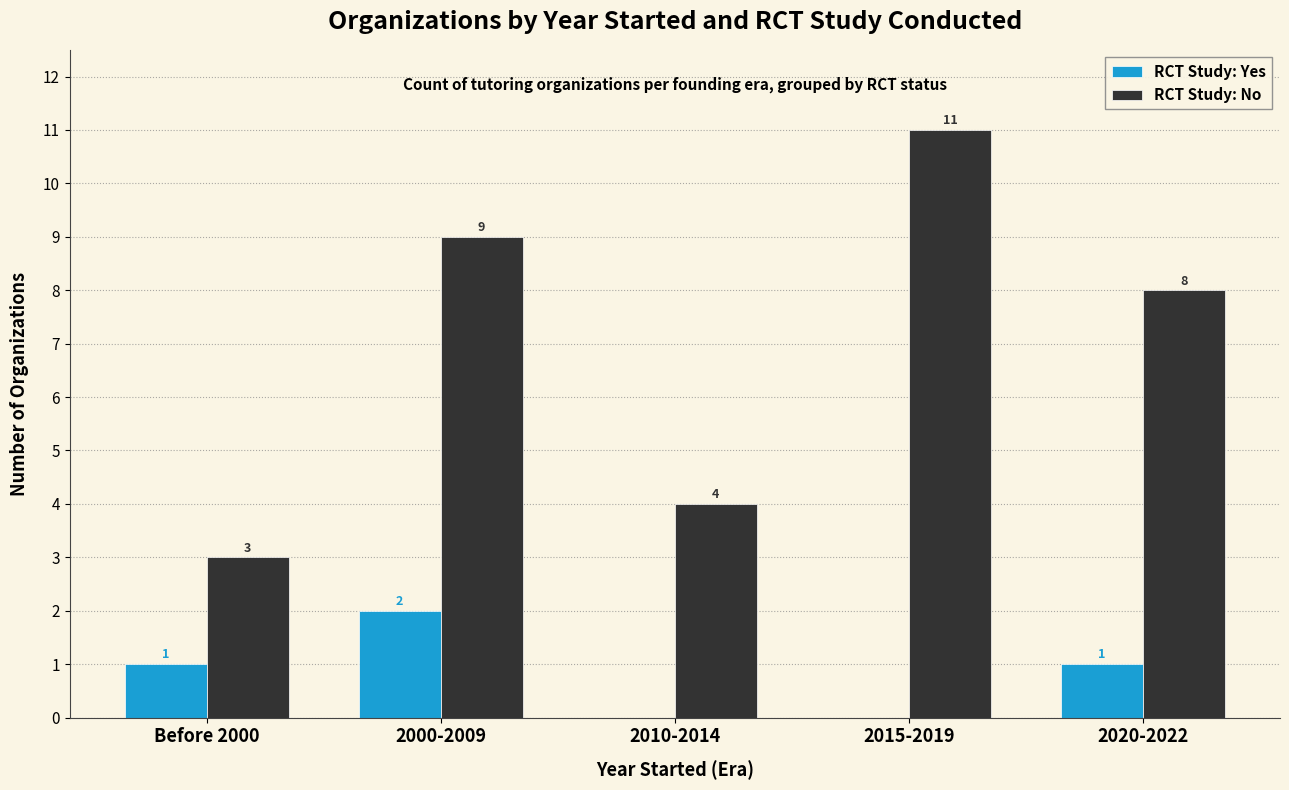

How many series are shown in this chart?

2